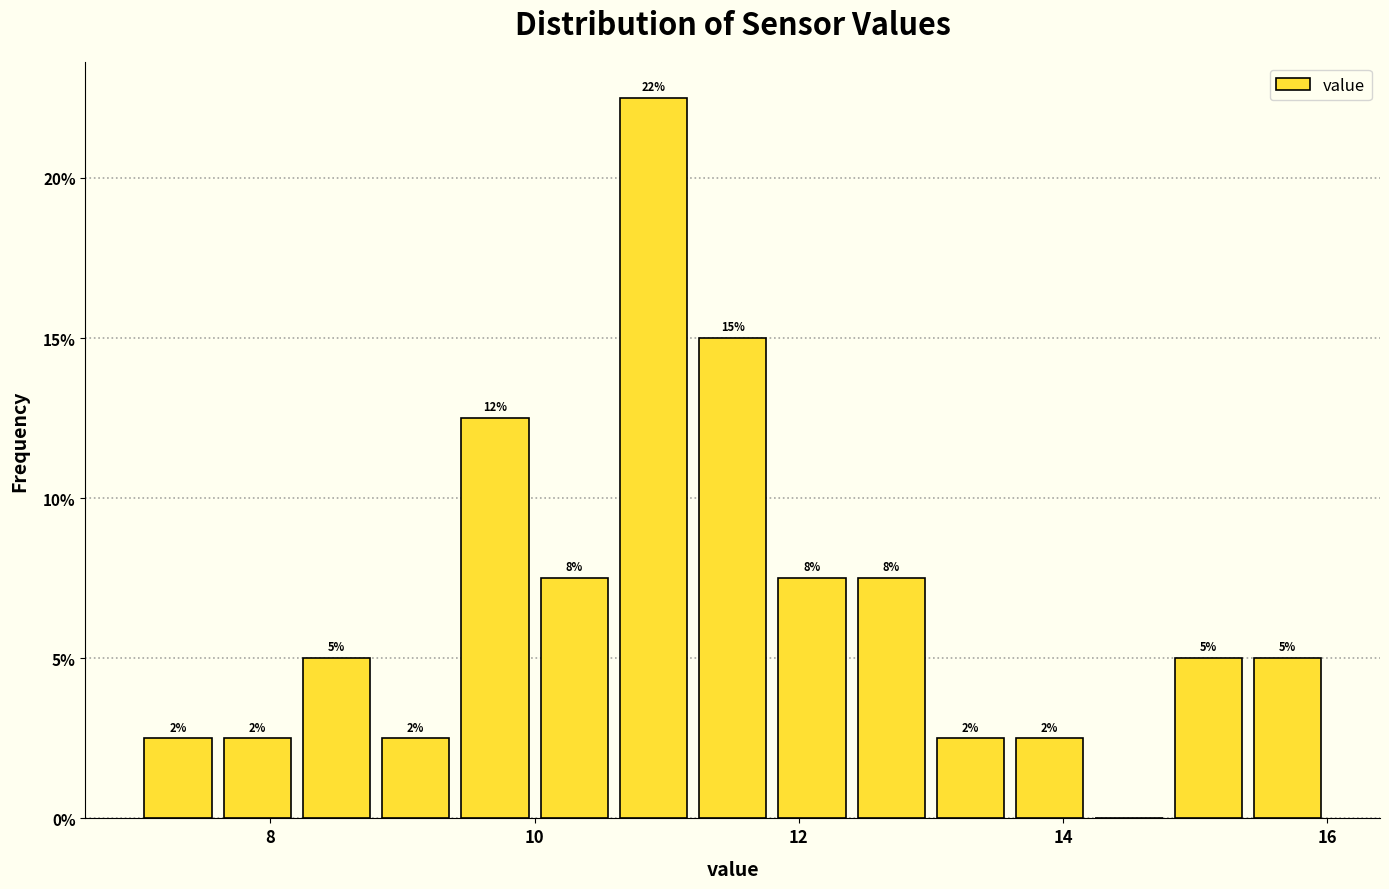

Around what value on the x-axis is the tallest bar? Give the approximate position of its centre, as read against the axis.

11.0